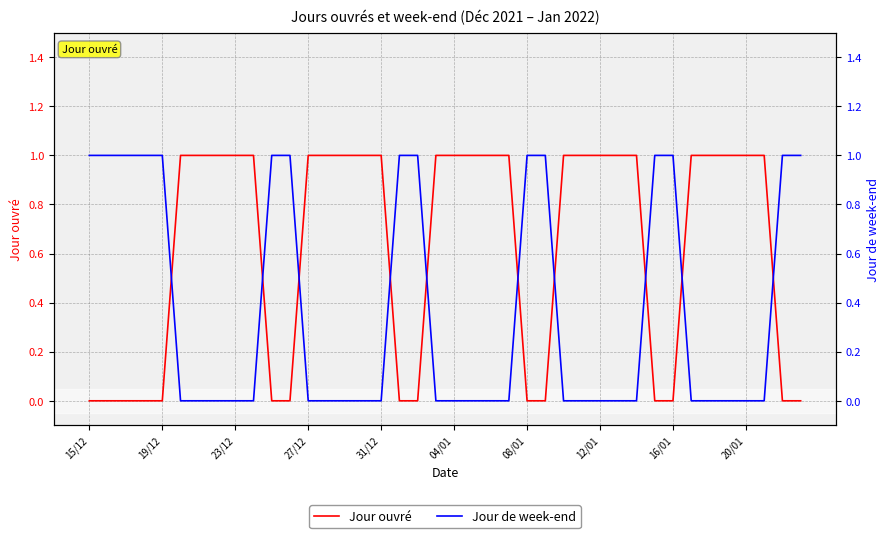

Reading right to left, extract all data points from this chart.

Jour ouvré: 0	0	1	1	1	1	1	0	0	1	1	1	1	1	0	0	1	1	1	1	1	0	0	1	1	1	1	1	0	0	1	1	1	1	1	0	0	0	0	0
Jour de week-end: 1	1	0	0	0	0	0	1	1	0	0	0	0	0	1	1	0	0	0	0	0	1	1	0	0	0	0	0	1	1	0	0	0	0	0	1	1	1	1	1